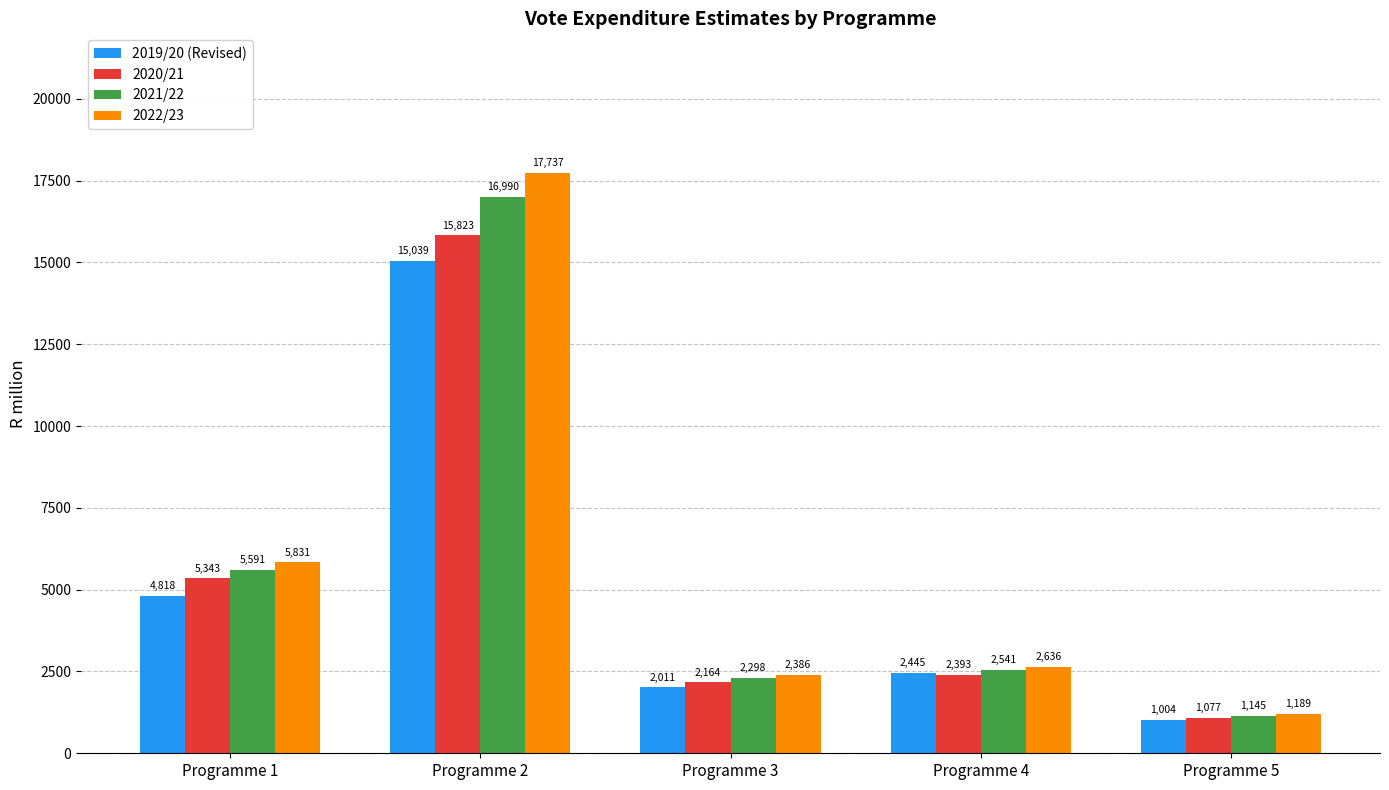

At how many categories does at least one series exceed 9884?

1